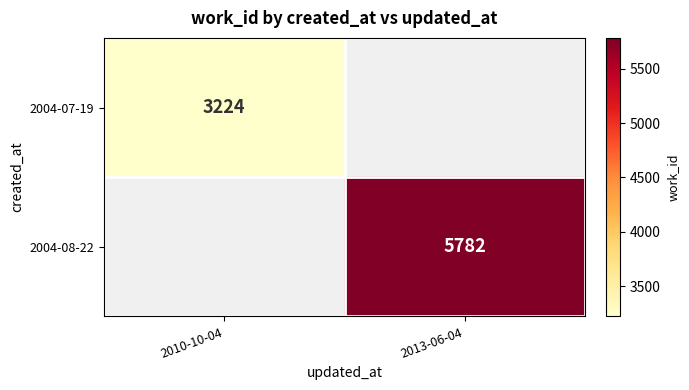

The 2004-08-22 series shows 5782 at 2013-06-04. True or false?

True